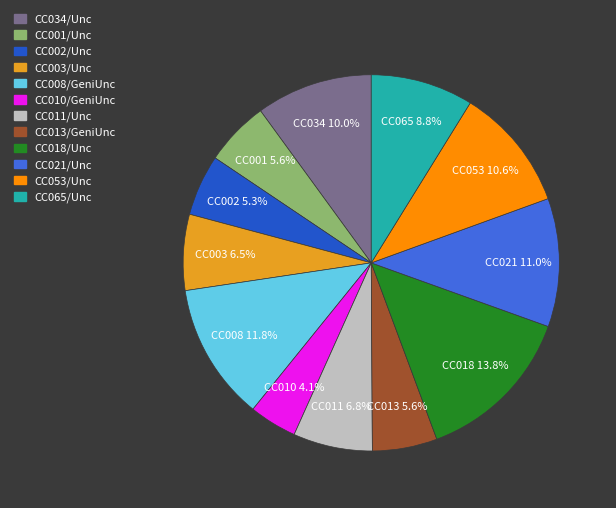

Is it true that CC053/Unc is 11% of the pie?

True